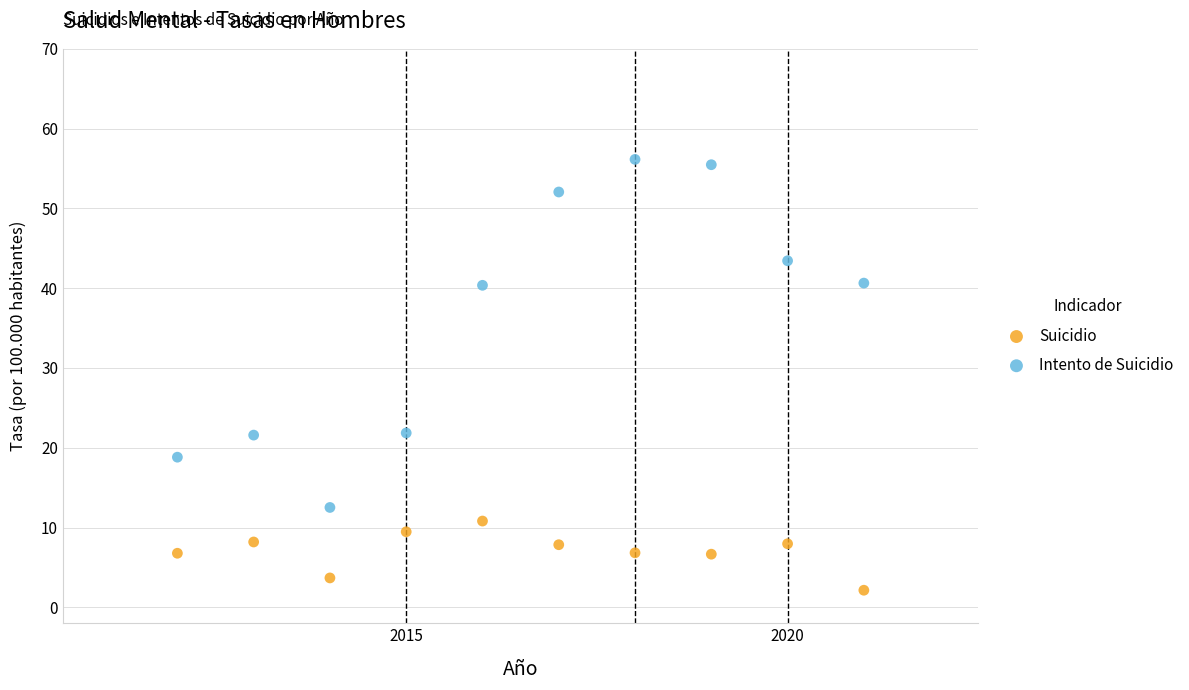

Which series contains the highest Y value?

Intento de Suicidio